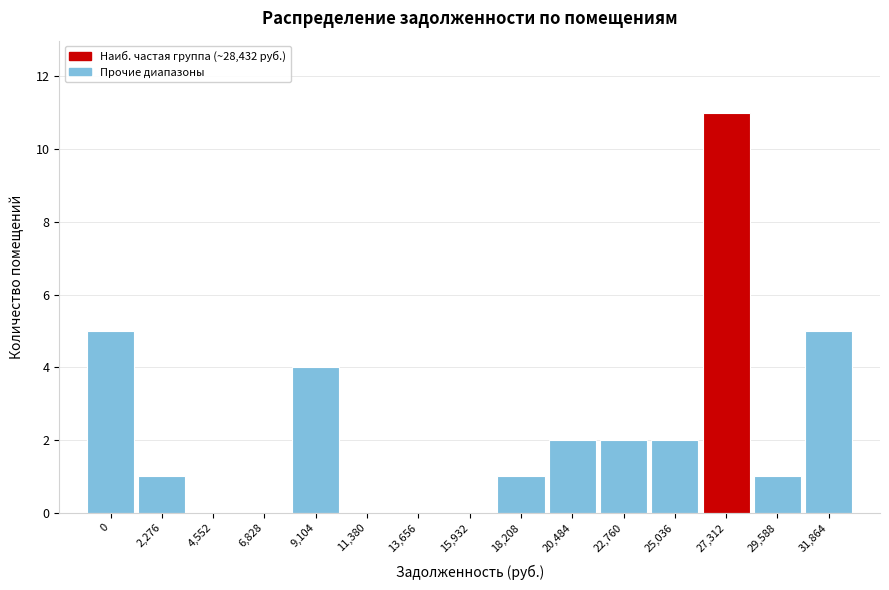

Reading left to right, transcribe all the data shown in this chart.

0=5	2,276=1	4,552=0	6,828=0	9,104=4	11,380=0	13,656=0	15,932=0	18,208=1	20,484=2	22,760=2	25,036=2	27,312=11	29,588=1	31,864=5